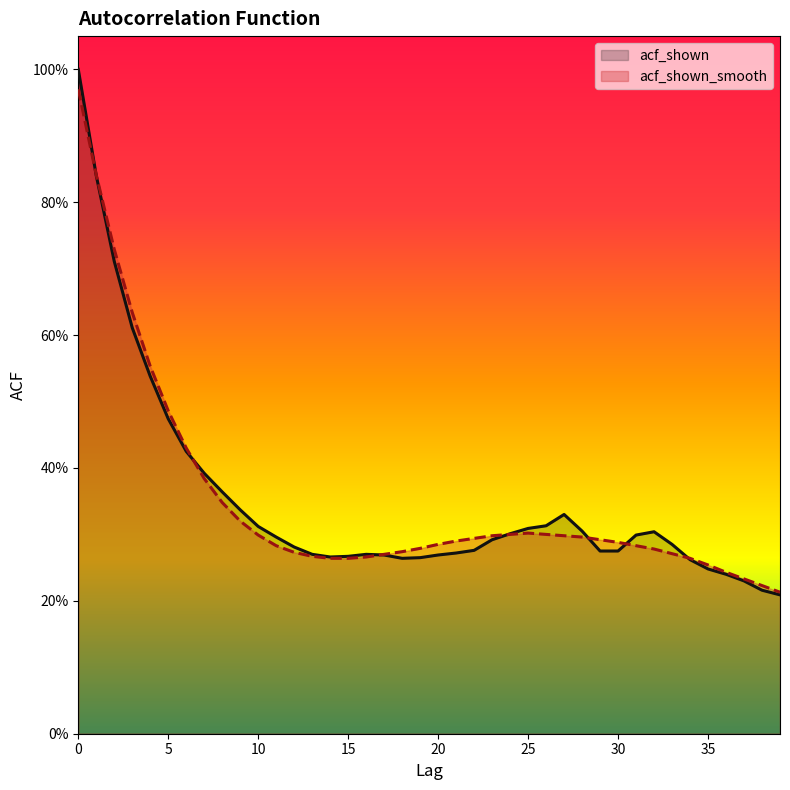

How many intersections are there between acf_shown_smooth and acf_shown?

7